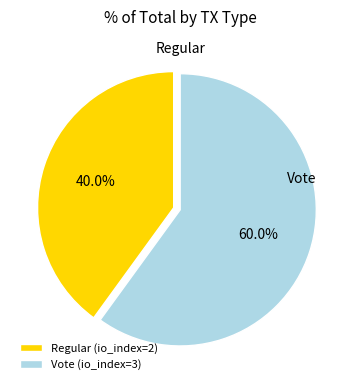

True or false: Vote accounts for 60% of the total.

True